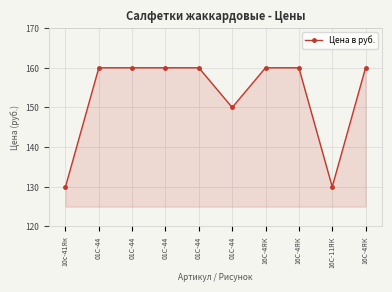

Which category has the highest value across all series?

01С-44